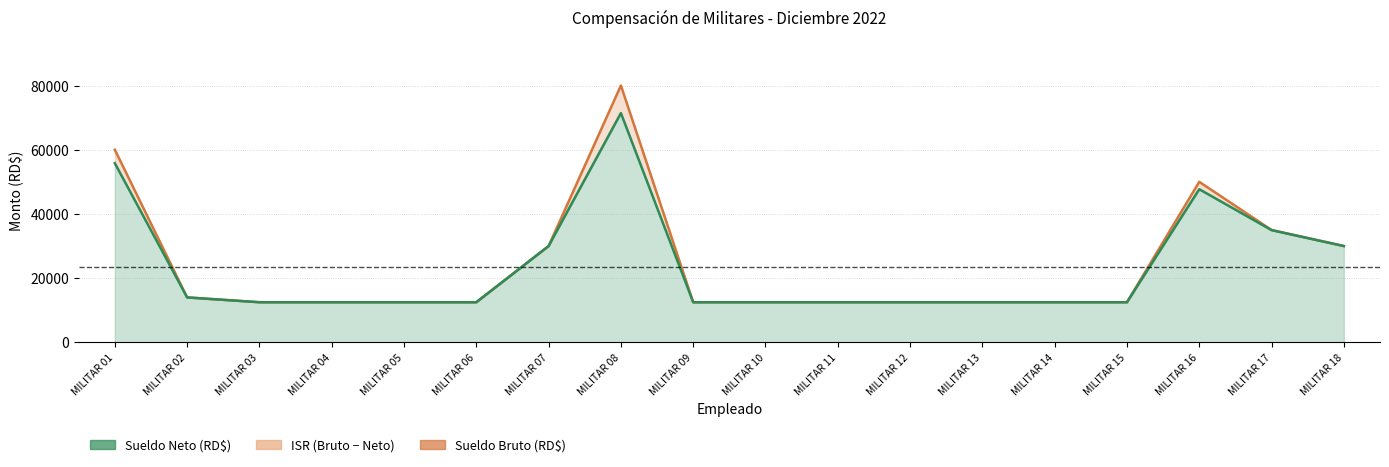

At which category does the chart reach its minimum across all series?

MILITAR 03